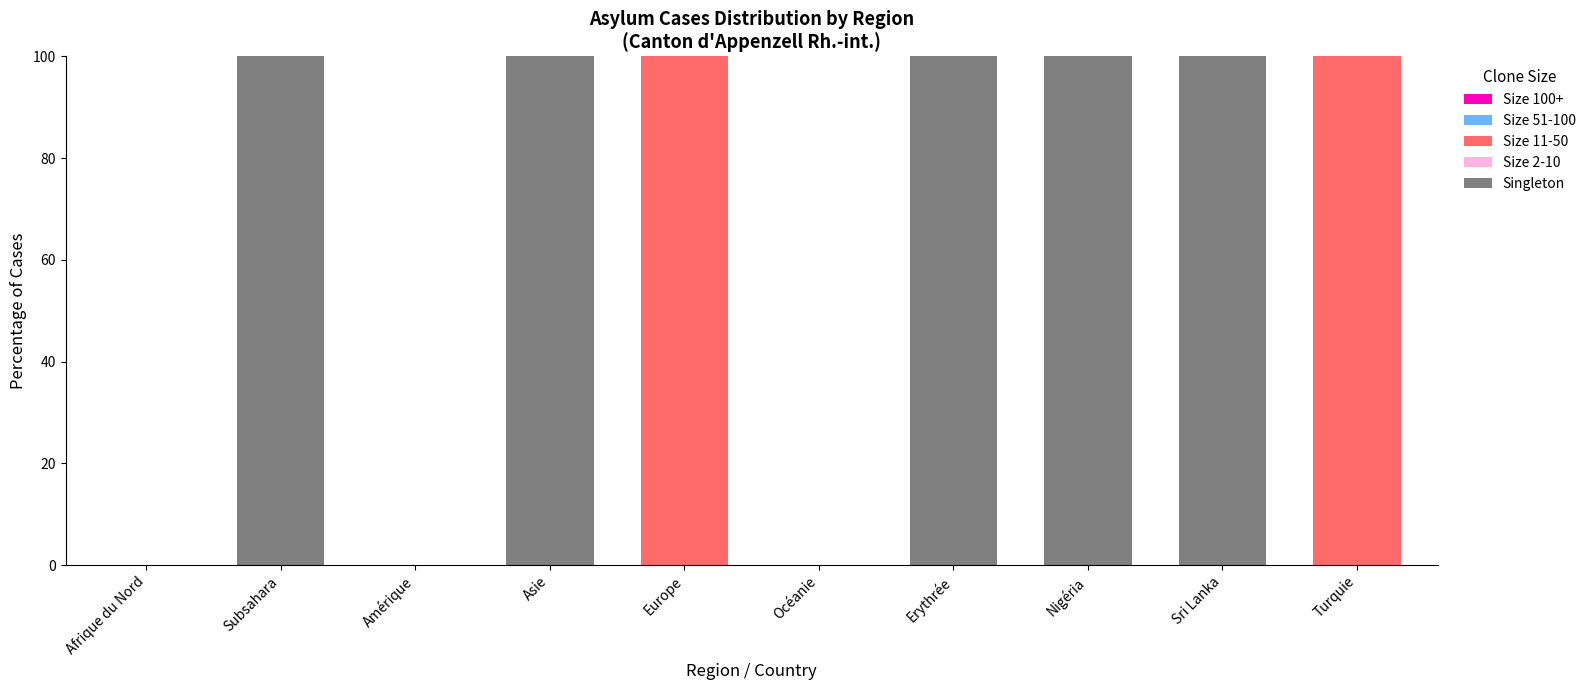

What is the approximate value of Singleton at Asie?

100